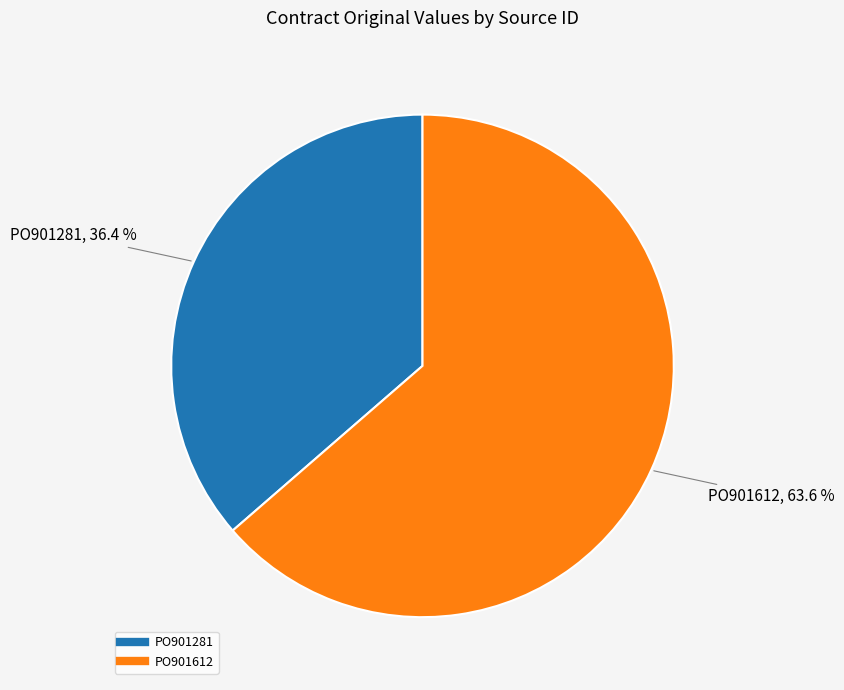

To the nearest percent, what percentage of the pie is PO901281?

36%